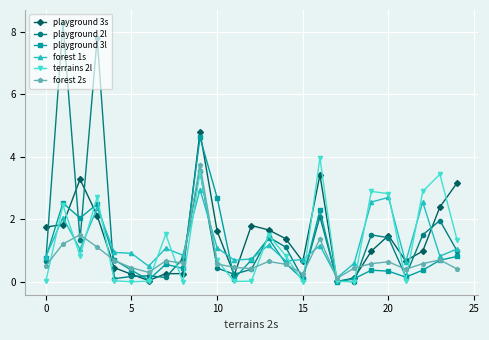

Which series has the largest range (max minus min)?

playground 2l